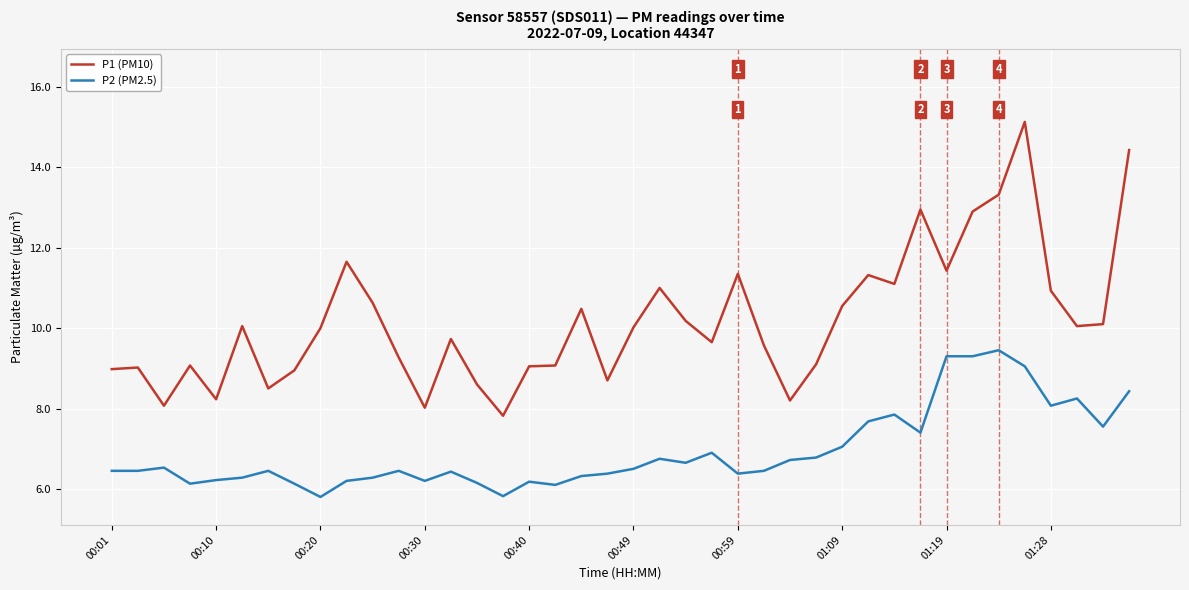

Which series has the largest range (max minus min)?

P1 (PM10)